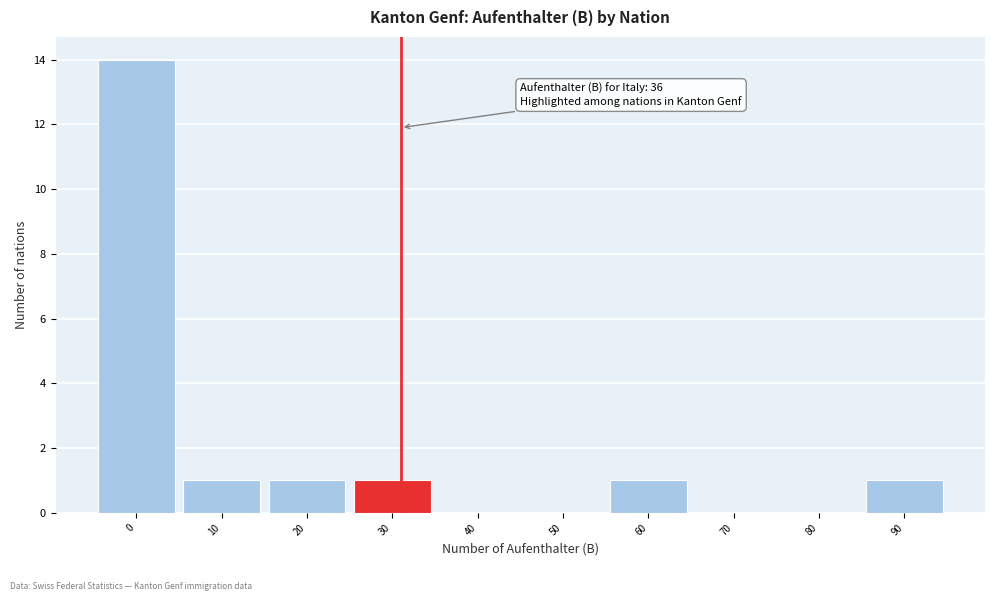

Reading right to left, list all the values displayed in this chart.

90=1	80=0	70=0	60=1	50=0	40=0	30=1	20=1	10=1	0=14